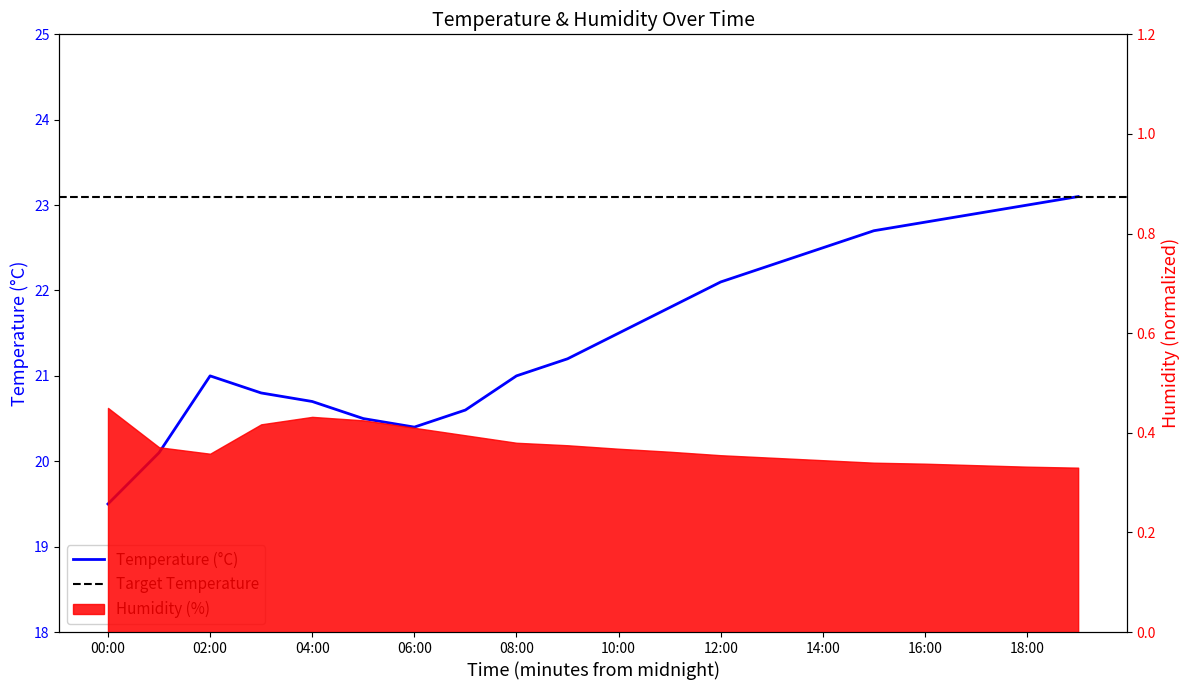

Reading left to right, list all the values displayed in this chart.

19.5	20.1	21.0	20.8	20.7	20.5	20.4	20.6	21.0	21.2	21.5	21.8	22.1	22.3	22.5	22.7	22.8	22.9	23.0	23.1